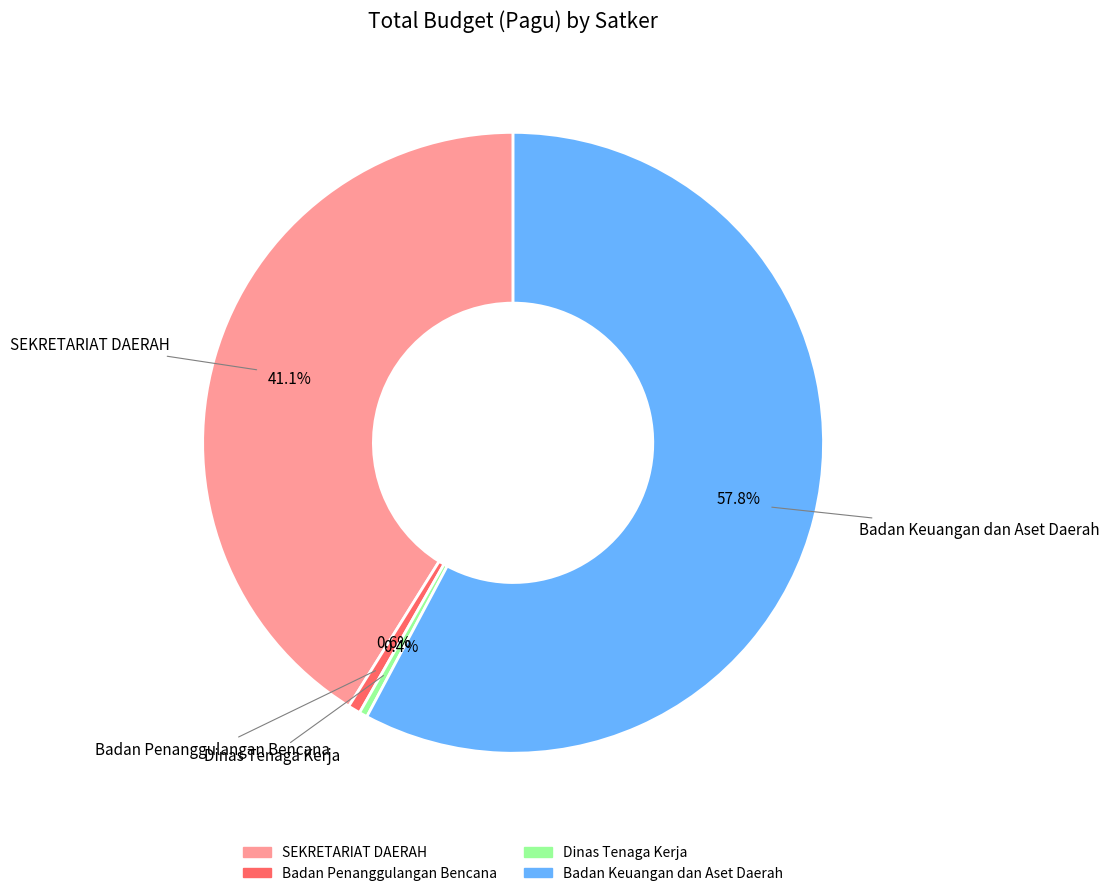

Is there a majority slice in this chart?

Yes